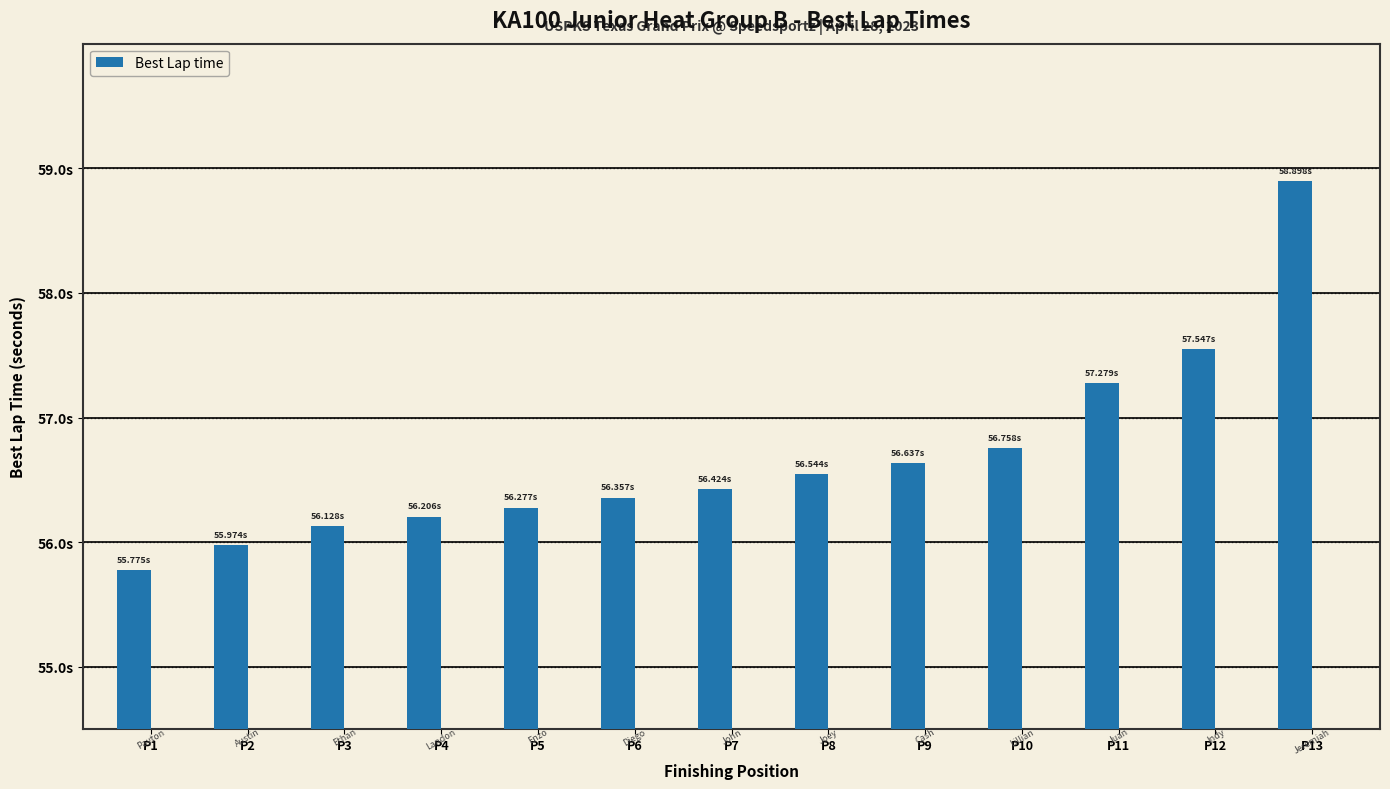

Are the bars grouped side by side (vs. stacked)?

No